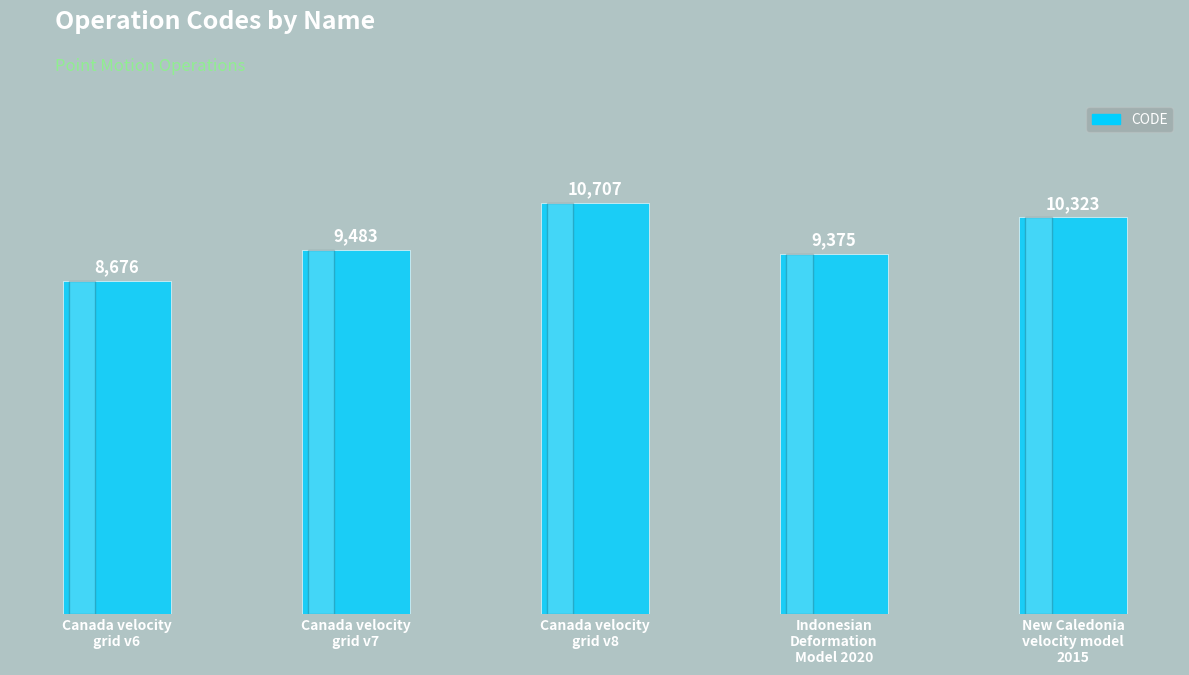

Reading left to right, extract all data points from this chart.

Canada velocity
grid v6=8676	Canada velocity
grid v7=9483	Canada velocity
grid v8=10707	Indonesian
Deformation
Model 2020=9375	New Caledonia
velocity model
2015=10323